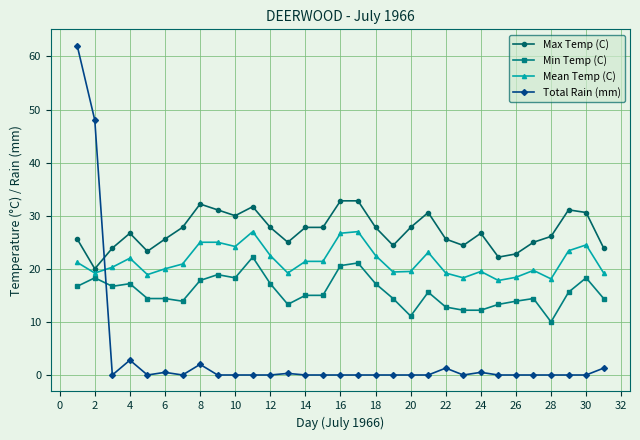

Is this an area chart (filled region under the line)?

No